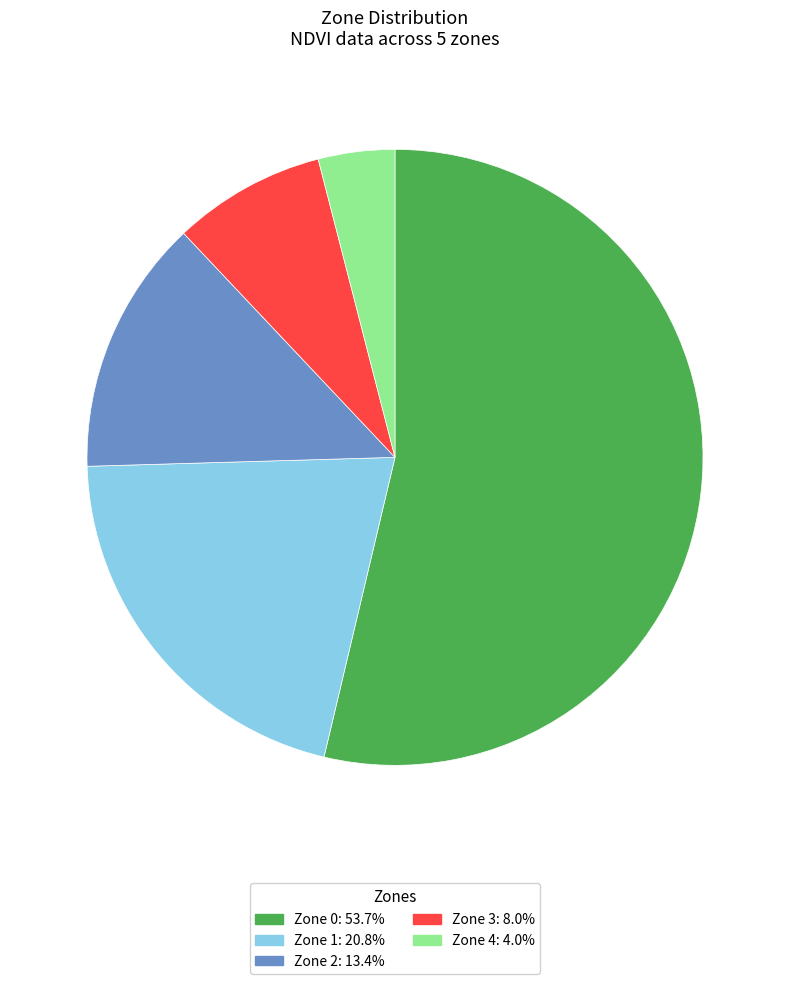

Is there a majority slice in this chart?

Yes